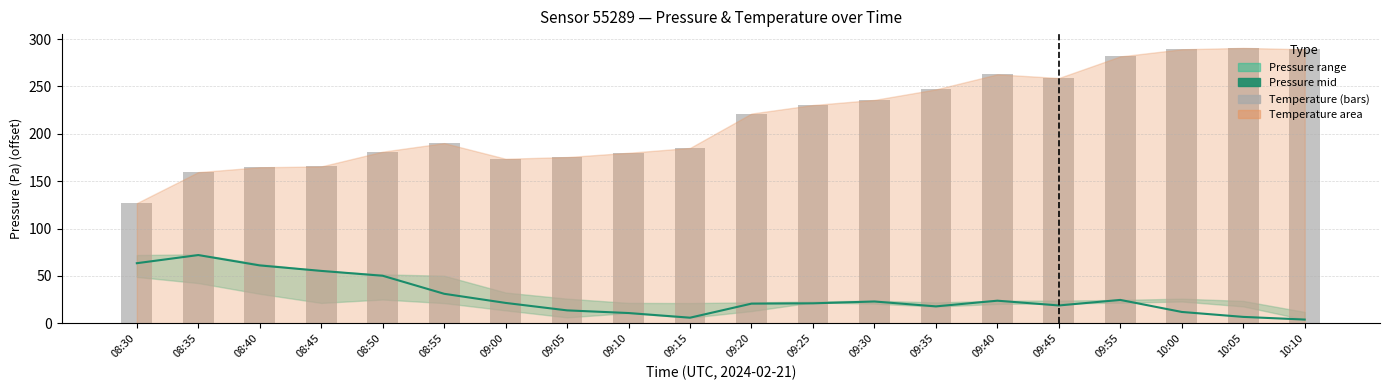

What is the label of the 13th bar from the left?

09:30